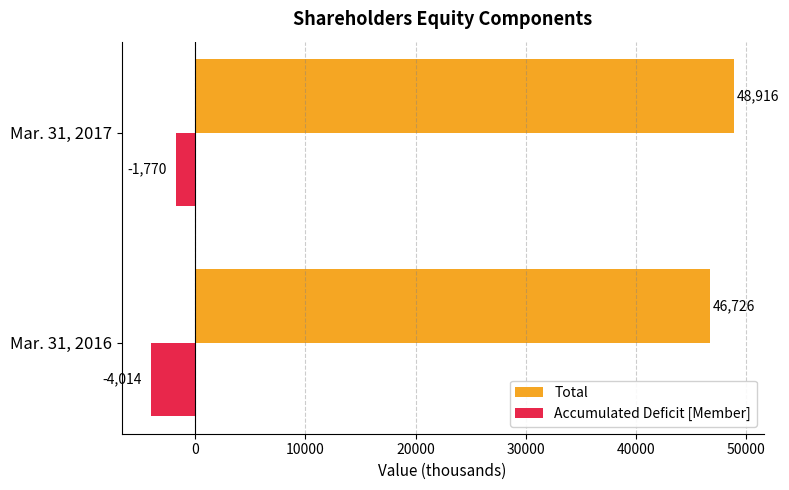

Which series has the largest range (max minus min)?

Accumulated Deficit [Member]